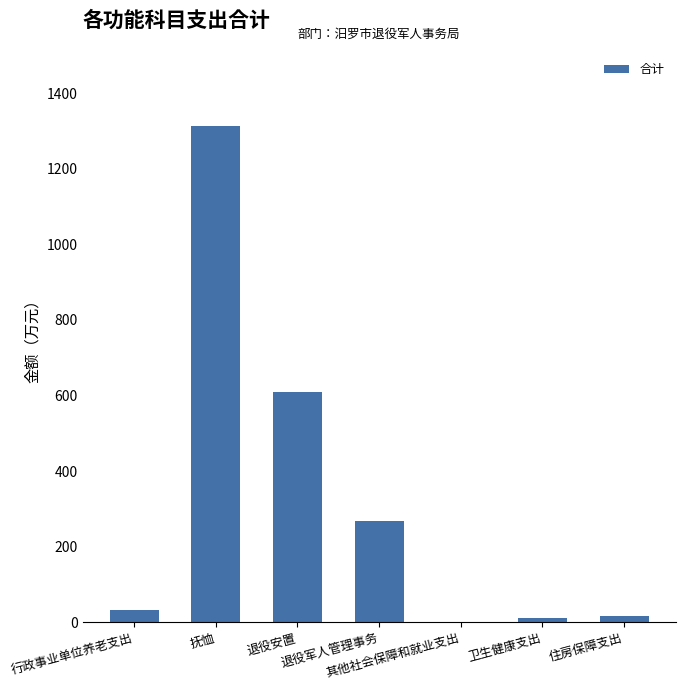

What is the change in value from 行政事业单位养老支出 to 住房保障支出?

-15.7